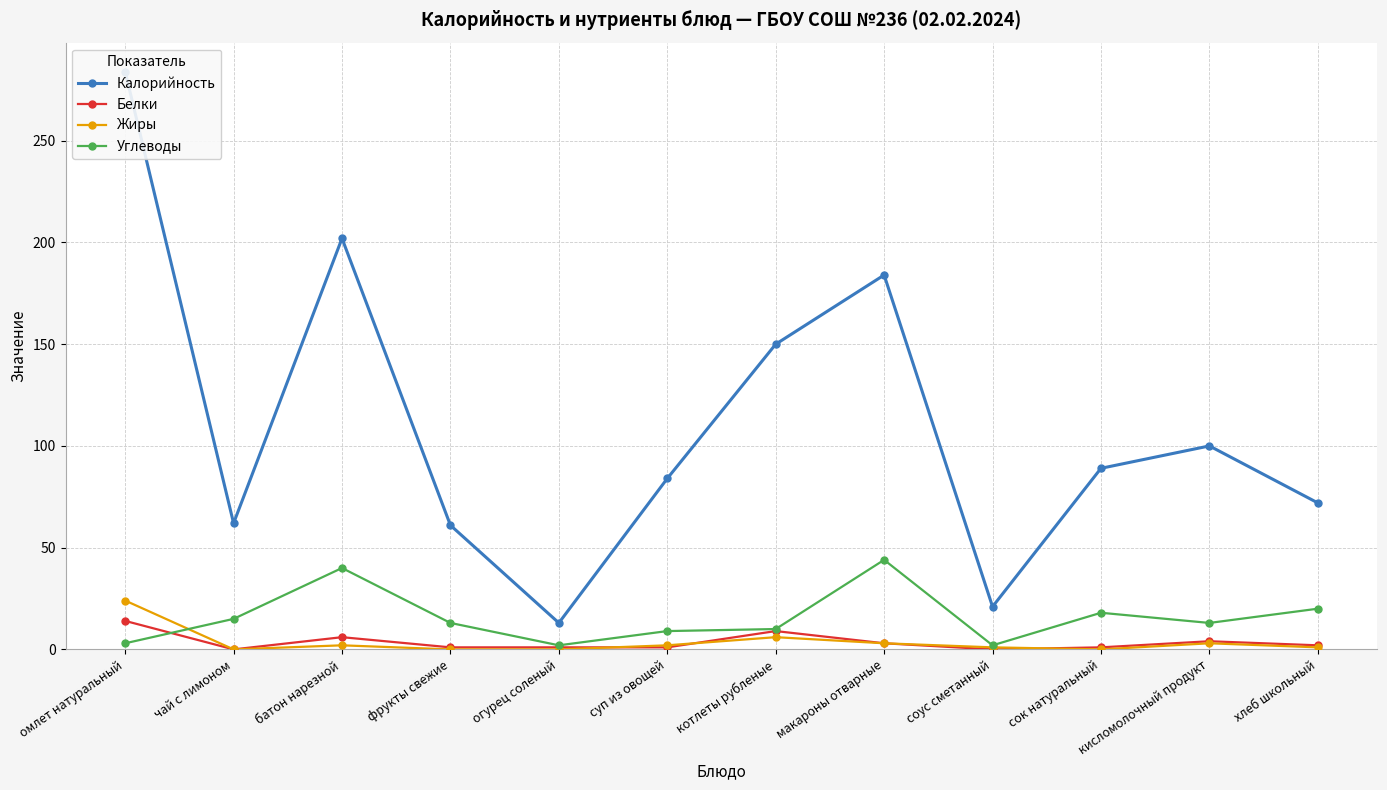

What is the greatest value displayed?

284